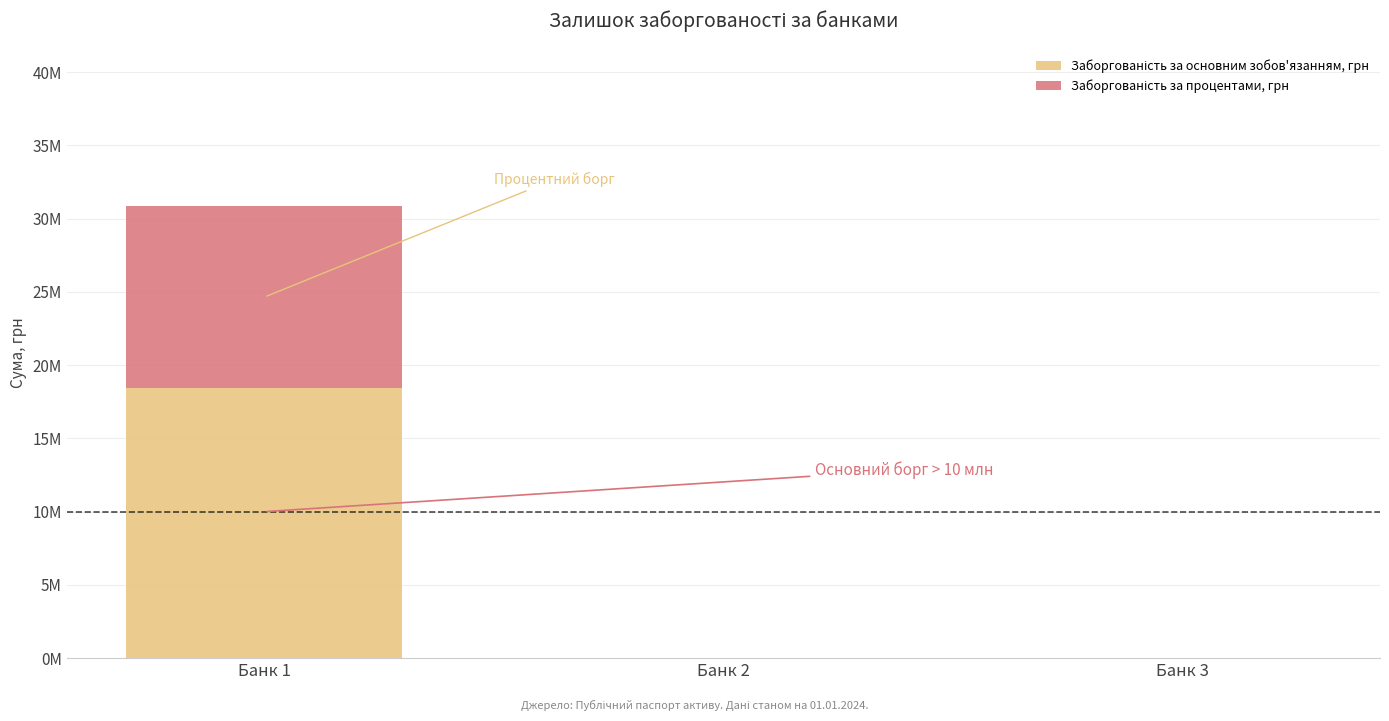

At which category is the sum across all series the highest?

Банк 1